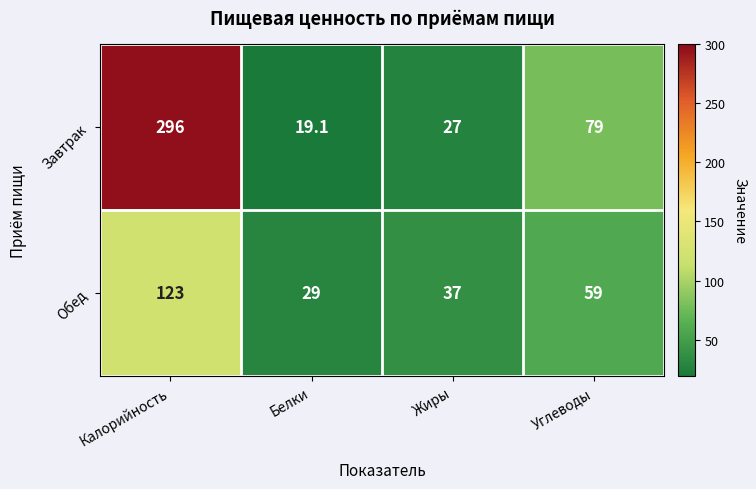

Which series has the largest total across all categories?

Завтрак